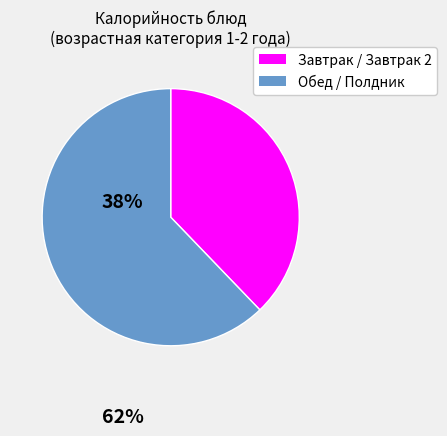

Does any single category account for the majority?

Yes